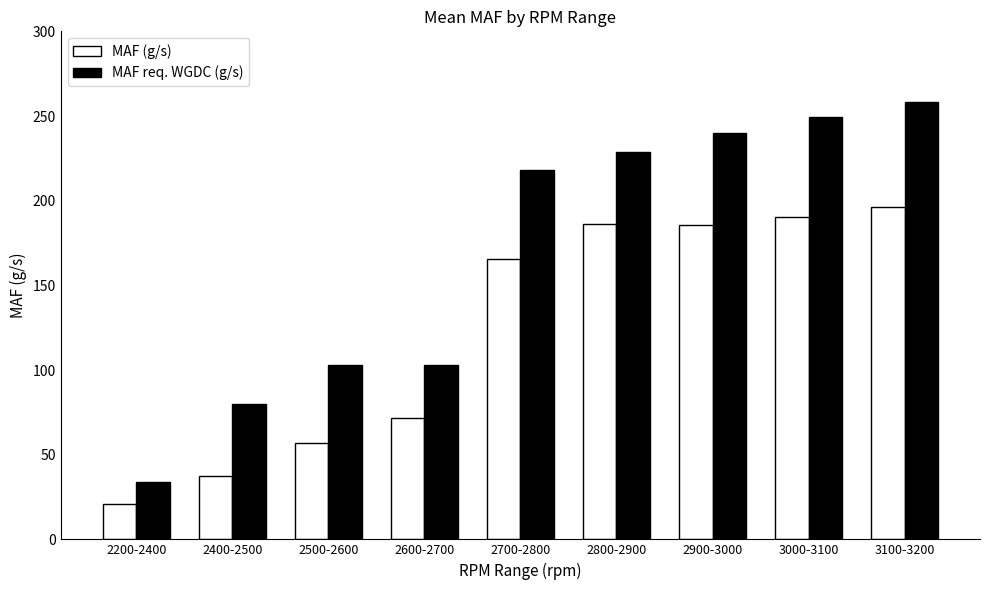

At which label does MAF req. WGDC (g/s) first exceed 217?

2700-2800